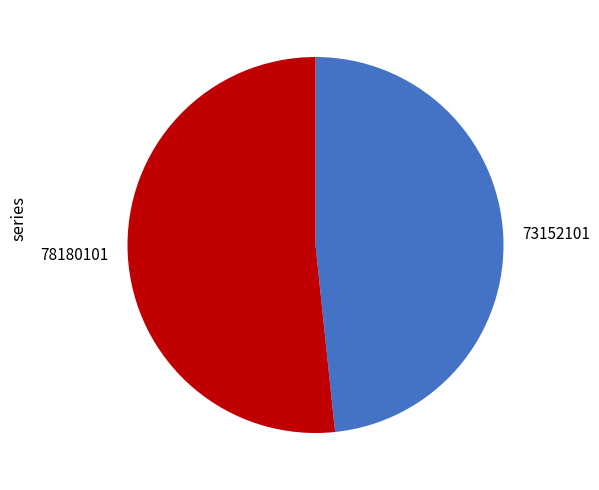

Which category accounts for the majority?

78180101